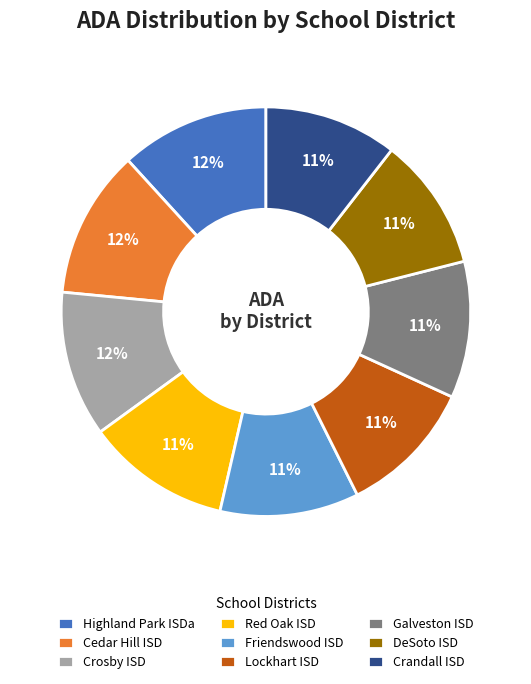

What percentage is the Crosby ISD slice, to the nearest percent?

12%